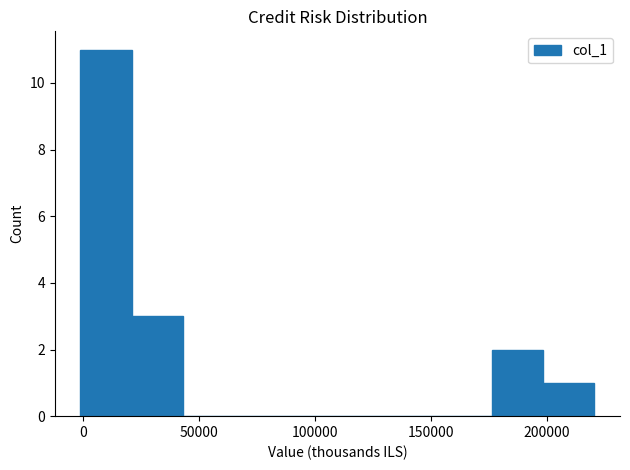

Which range on the x-axis has the tallest bar?

0 to 20000